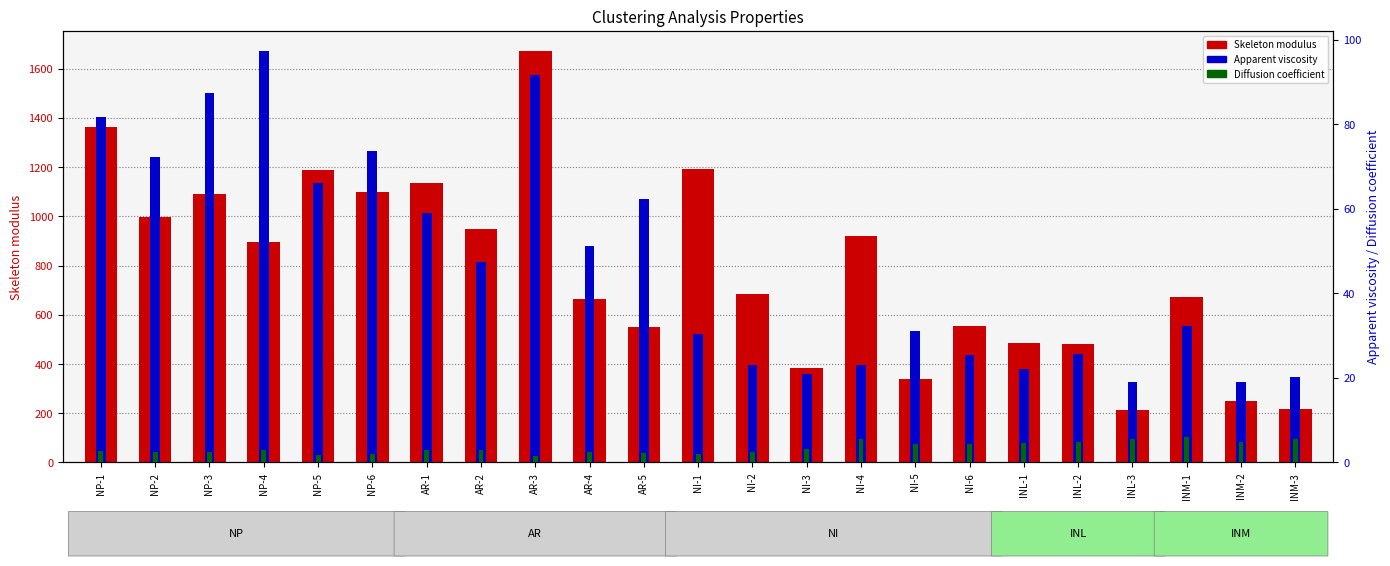

Reading left to right, list all the values displayed in this chart.

Skeleton modulus: NP-1=1361.1	NP-2=996.4	NP-3=1092.6	NP-4=896.3	NP-5=1188.6	NP-6=1097.6	AR-1=1135.9	AR-2=950.2	AR-3=1670.4	AR-4=663.9	AR-5=550.3	NI-1=1191.8	NI-2=682.4	NI-3=382.6	NI-4=921.1	NI-5=340.1	NI-6=553.7	INL-1=483.5	INL-2=480.4	INL-3=213.4	INM-1=671.6	INM-2=247.9	INM-3=216.2
Apparent viscosity: NP-1=81.8	NP-2=72.2	NP-3=87.5	NP-4=97.3	NP-5=66.2	NP-6=73.6	AR-1=59.1	AR-2=47.5	AR-3=91.6	AR-4=51.2	AR-5=62.2	NI-1=30.5	NI-2=23.0	NI-3=20.8	NI-4=22.9	NI-5=31.0	NI-6=25.5	INL-1=22.2	INL-2=25.6	INL-3=19.0	INM-1=32.2	INM-2=19.1	INM-3=20.3
Diffusion coefficient: NP-1=2.7	NP-2=2.4	NP-3=2.4	NP-4=2.9	NP-5=1.7	NP-6=2.0	AR-1=3.0	AR-2=2.9	AR-3=1.4	AR-4=2.5	AR-5=2.1	NI-1=2.1	NI-2=2.4	NI-3=3.1	NI-4=5.6	NI-5=4.3	NI-6=4.5	INL-1=4.5	INL-2=4.9	INL-3=5.5	INM-1=6.0	INM-2=4.9	INM-3=5.4